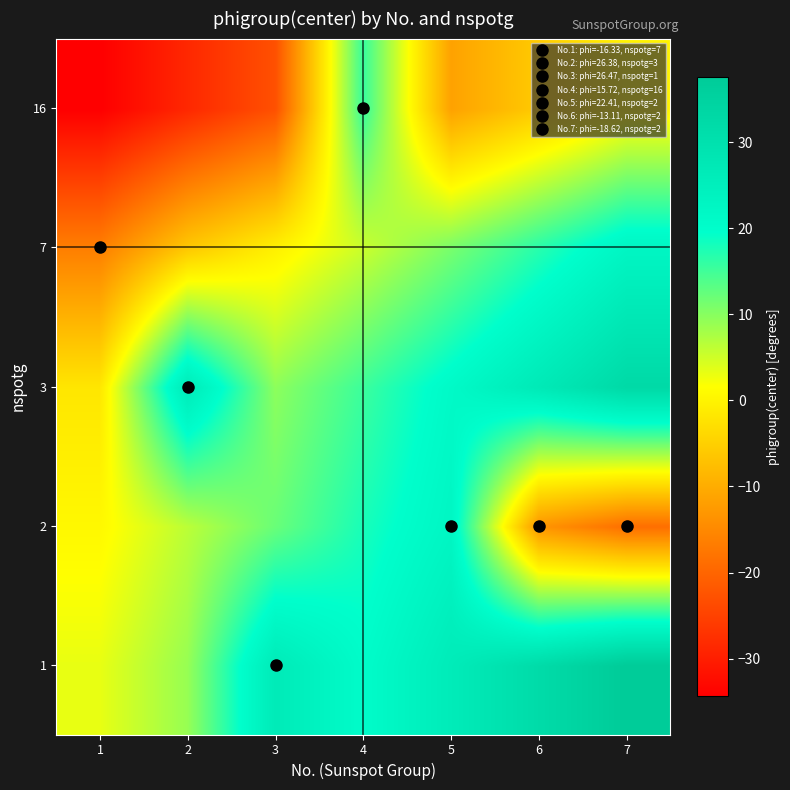

At which category does the chart reach its peak across all series?

7